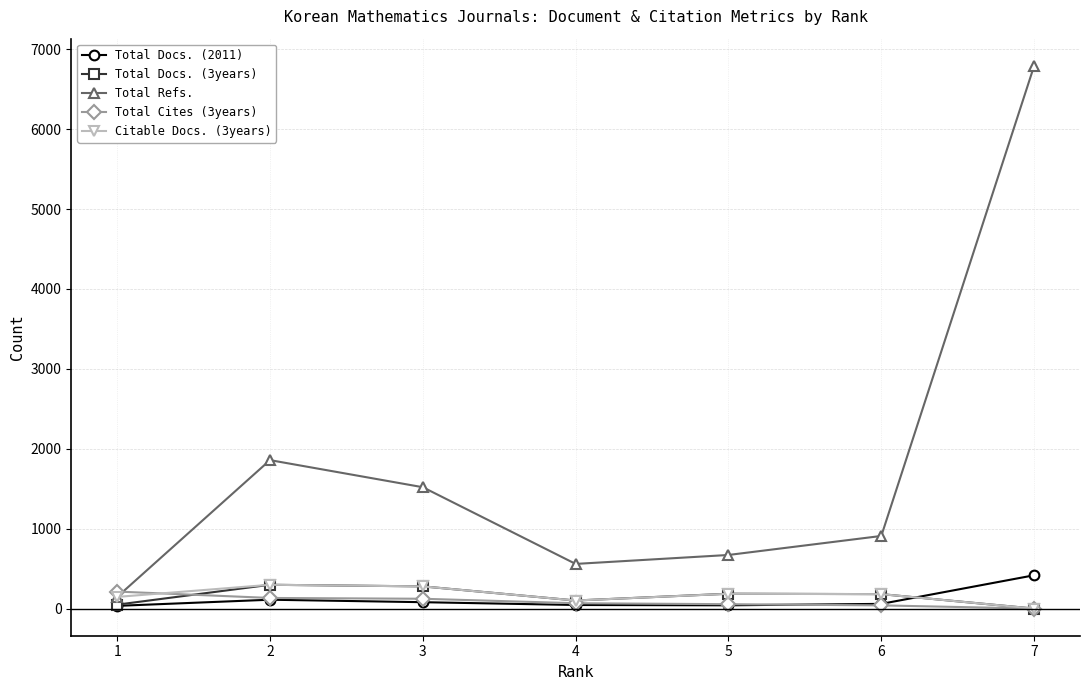

Which series has the largest range (max minus min)?

Total Refs.